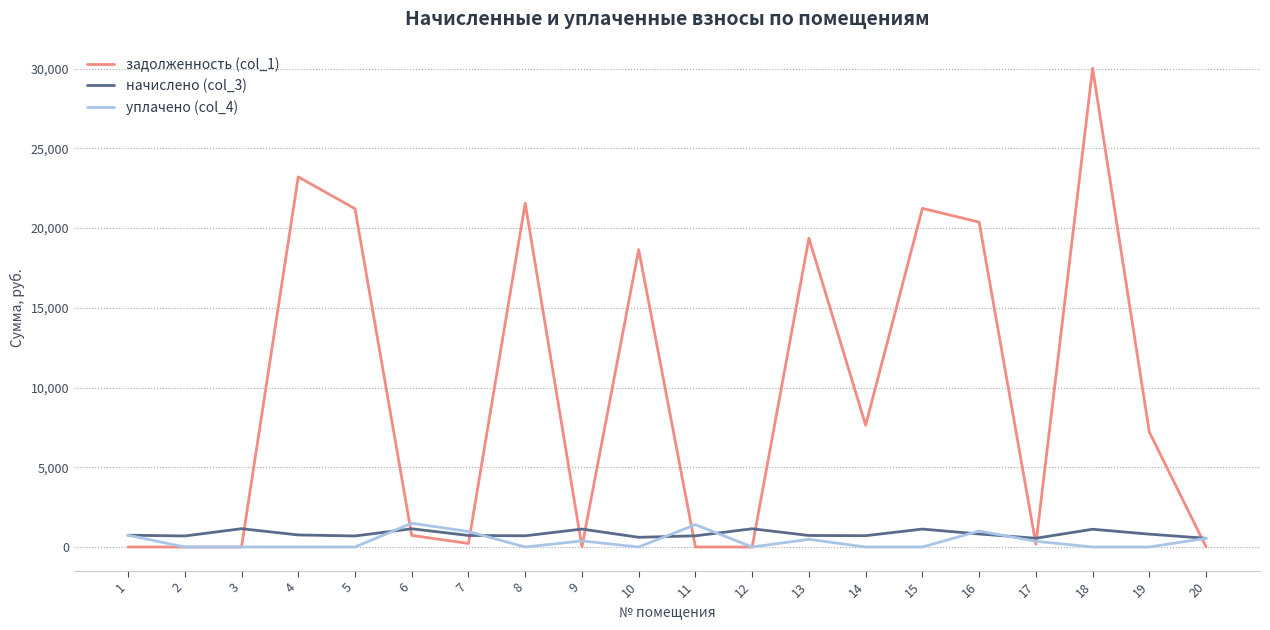

What is the difference between the maximum and second lowest values in the уплачено (col_4) series?

1490.9